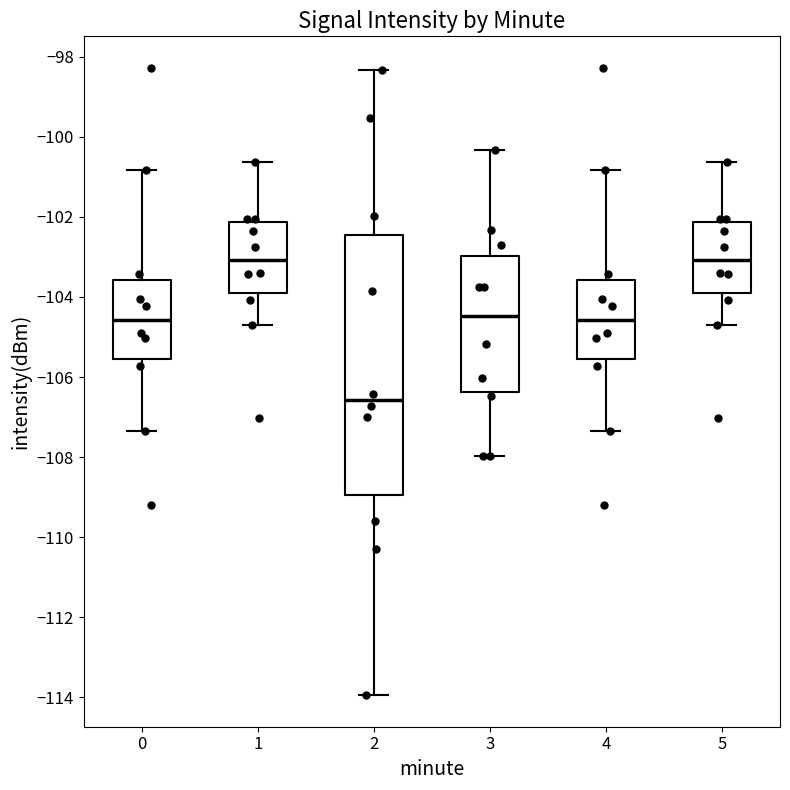

Reading left to right, read every box against the y-axis: the position of its median line, the range the box covers, and the ends of its whiskers. The values are not printed on the chart, so give them approximately, as read against the axis.

0: median -104.6, box -105.6 to -103.6, whiskers -107.4 to -100.8
1: median -103.0, box -104.0 to -102.2, whiskers -104.6 to -100.6
2: median -106.6, box -109.0 to -102.4, whiskers -114.0 to -98.4
3: median -104.4, box -106.4 to -103.0, whiskers -108.0 to -100.4
4: median -104.6, box -105.6 to -103.6, whiskers -107.4 to -100.8
5: median -103.0, box -104.0 to -102.2, whiskers -104.6 to -100.6